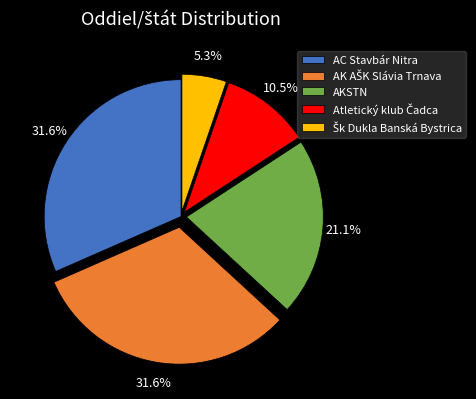

Count the number of slices in the pie.

5